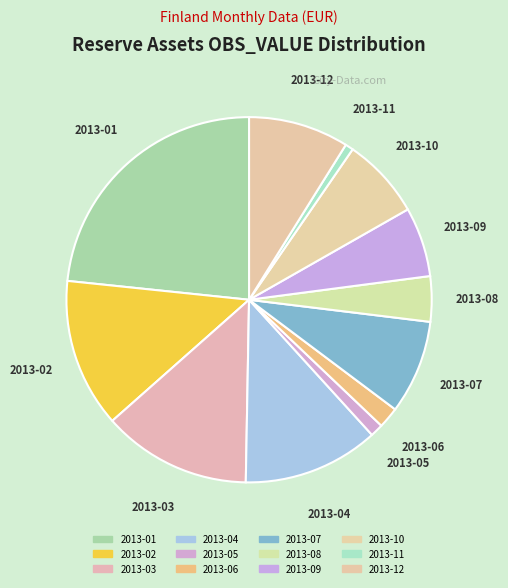

Is there a majority slice in this chart?

No